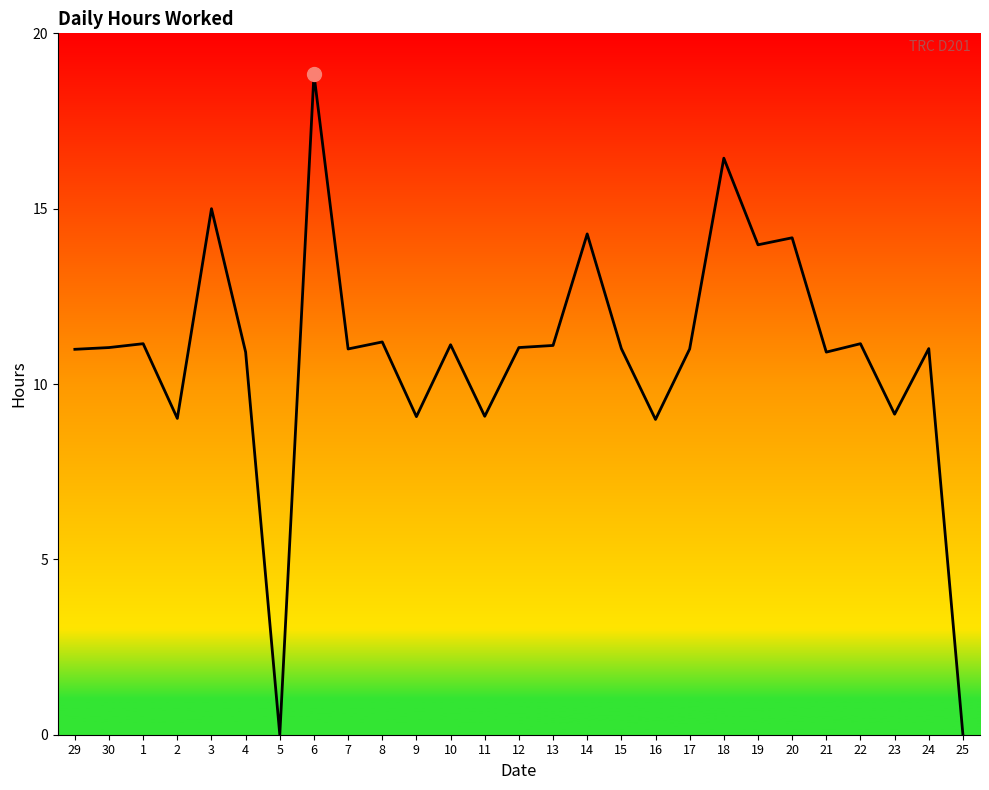

What is the greatest value displayed?

18.8